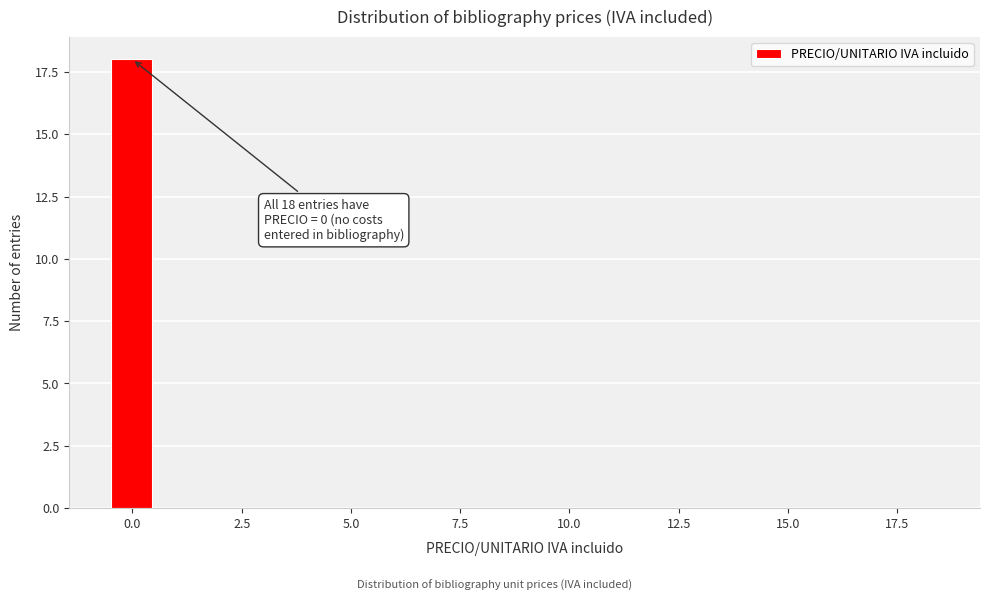

Read against the x-axis, roughly where is the centre of the tallest bar?

0.0